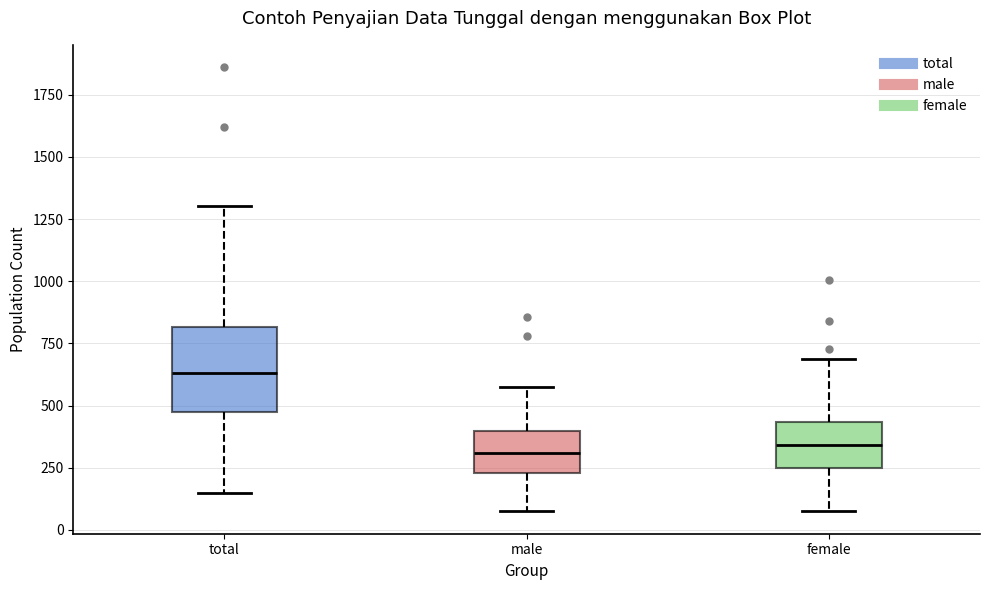

Which box's median line is the highest?

total